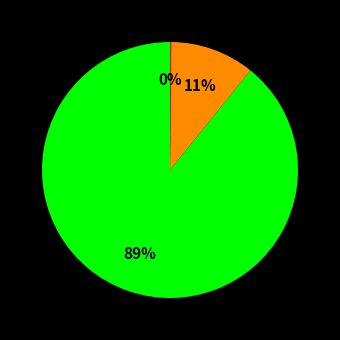

To the nearest percent, what is the difference between the largest and smallest slice percentages?

89%